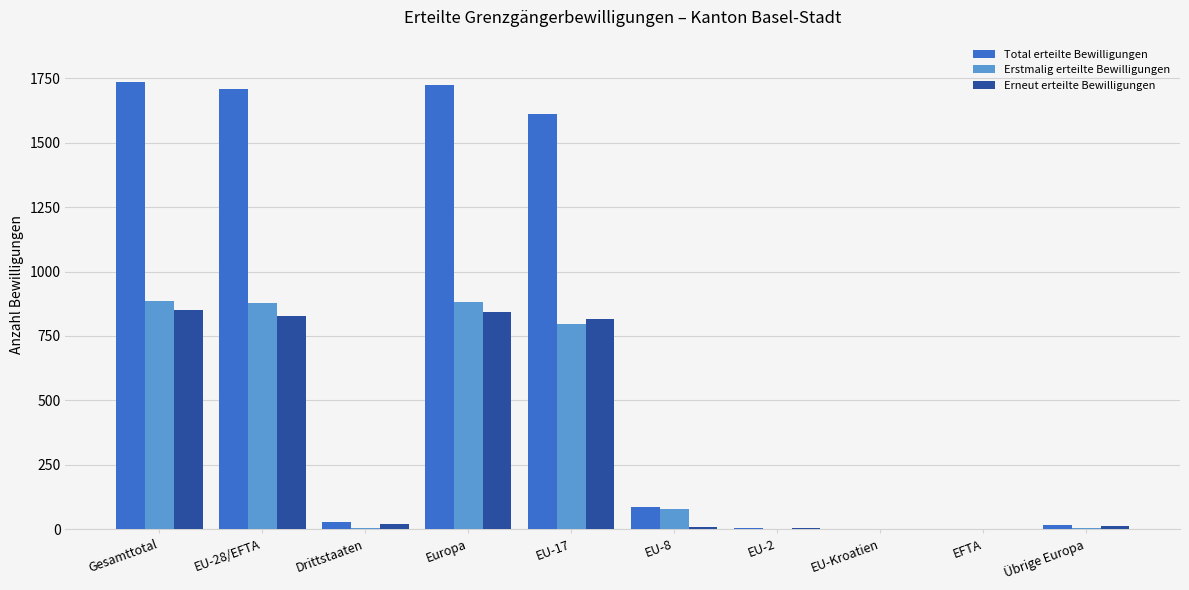

What is the sum of the Erneut erteilte Bewilligungen values at Übrige Europa and Gesamttotal?

865